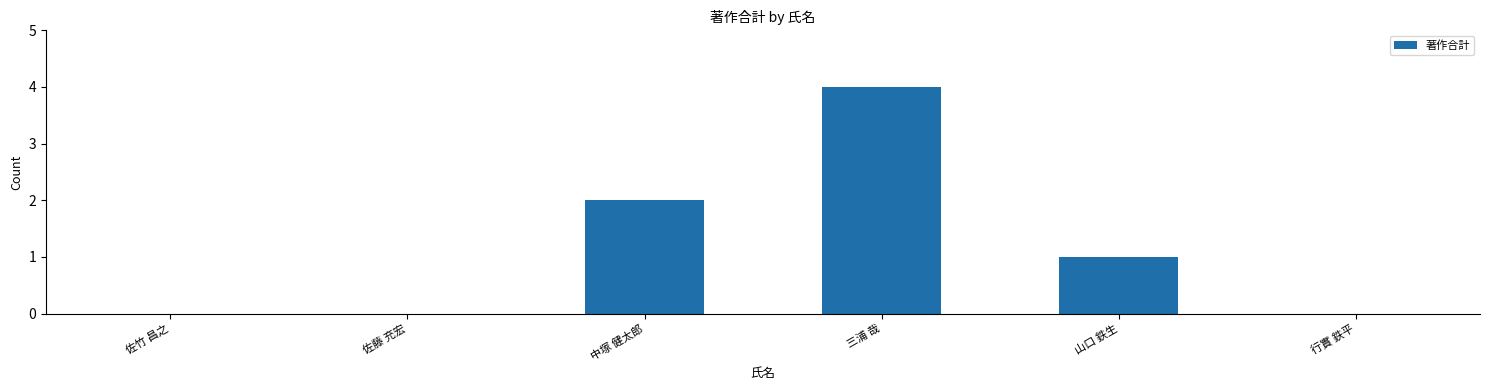

What is the sum of all values?

7